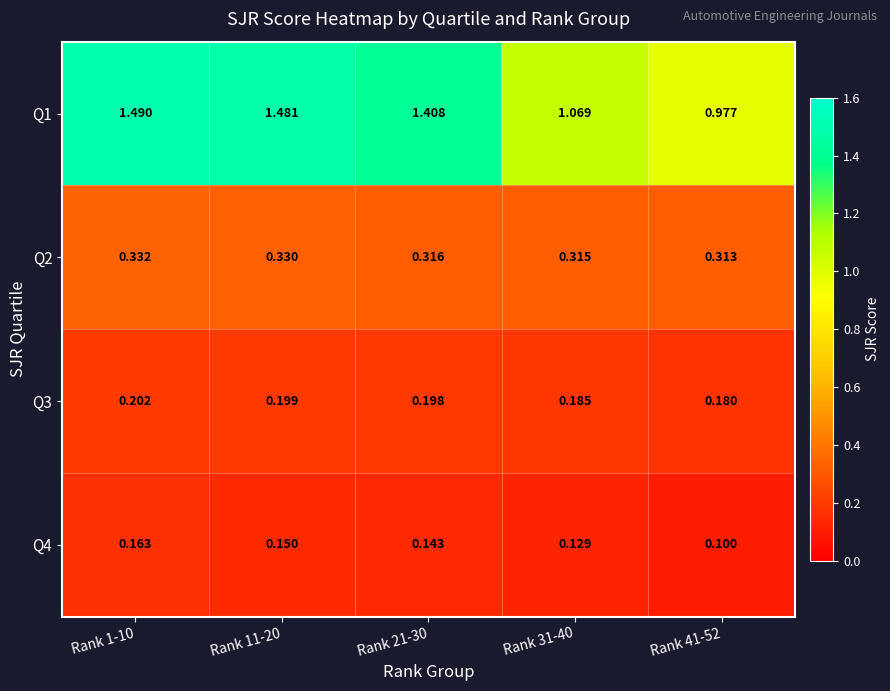

Is the value of Q2 at Rank 31-40 greater than the value of Q3 at Rank 41-52?

Yes